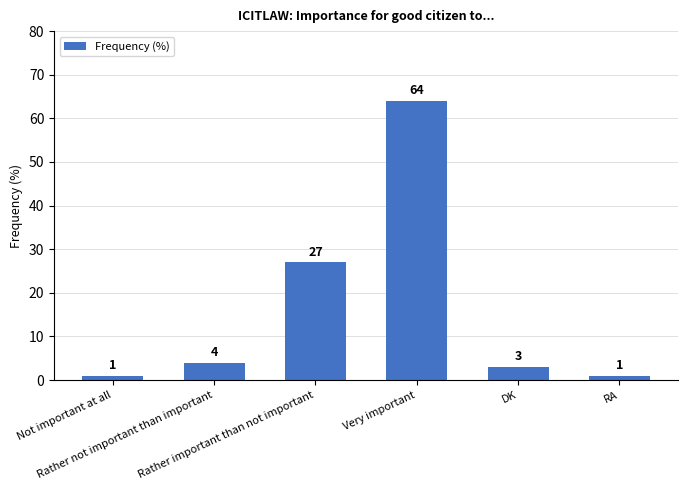

What is the maximum value shown in the chart?

64